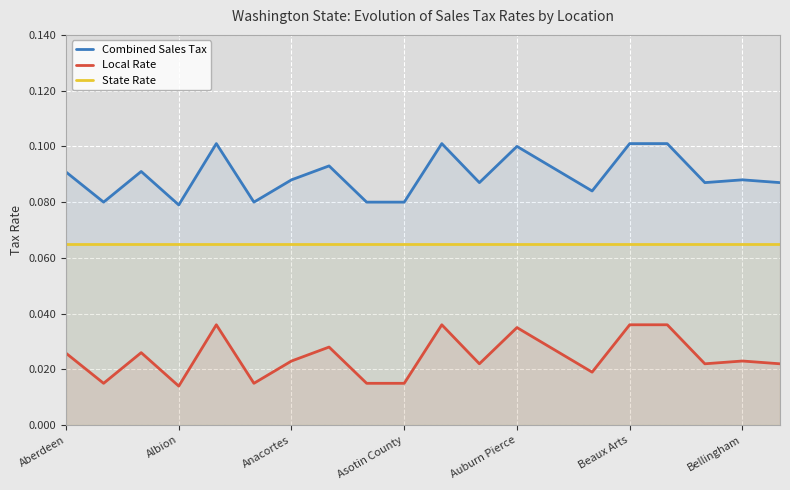

In Combined Sales Tax, how many points are lower than both neighbors (excluding endpoints)?

6